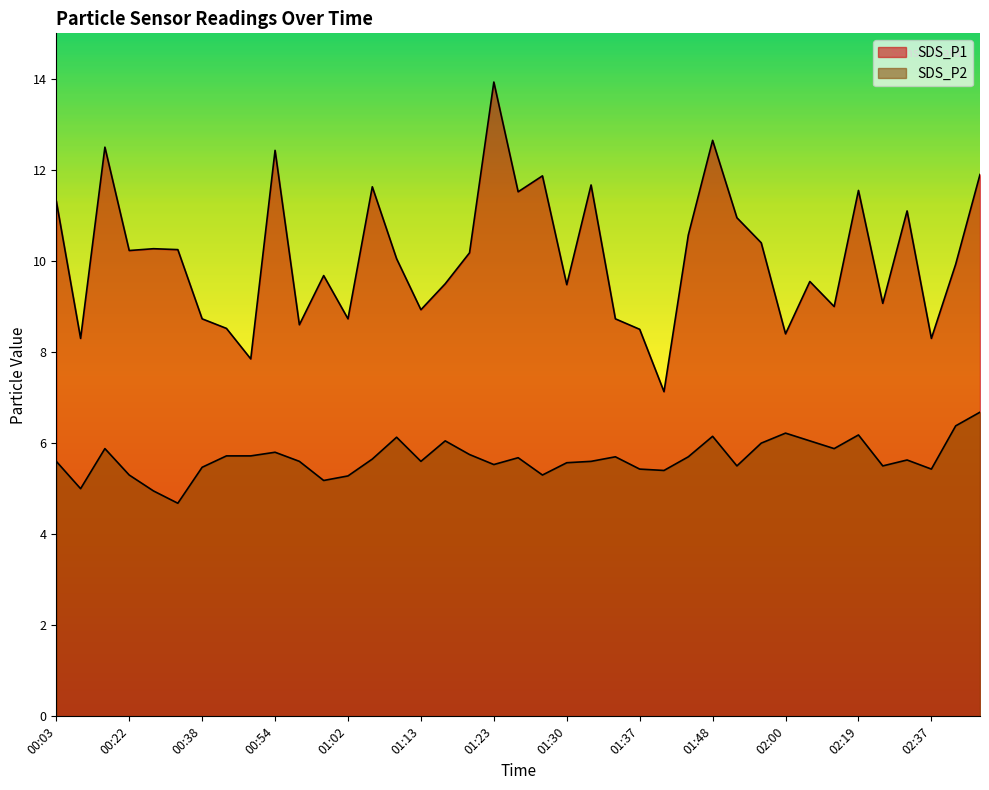

Reading left to right, list all the values displayed in this chart.

SDS_P1: 11.3	8.3	12.5	10.2	10.3	10.2	8.7	8.5	7.8	12.4	8.6	9.7	8.7	11.6	10.1	8.9	9.5	10.2	13.9	11.5	11.9	9.5	11.7	8.7	8.5	7.1	10.6	12.7	10.9	10.4	8.4	9.6	9.0	11.6	9.1	11.1	8.3	9.9	11.9
SDS_P2: 5.6	5.0	5.9	5.3	5.0	4.7	5.5	5.7	5.7	5.8	5.6	5.2	5.3	5.7	6.1	5.6	6.0	5.8	5.5	5.7	5.3	5.6	5.6	5.7	5.4	5.4	5.7	6.2	5.5	6.0	6.2	6.0	5.9	6.2	5.5	5.6	5.4	6.4	6.7